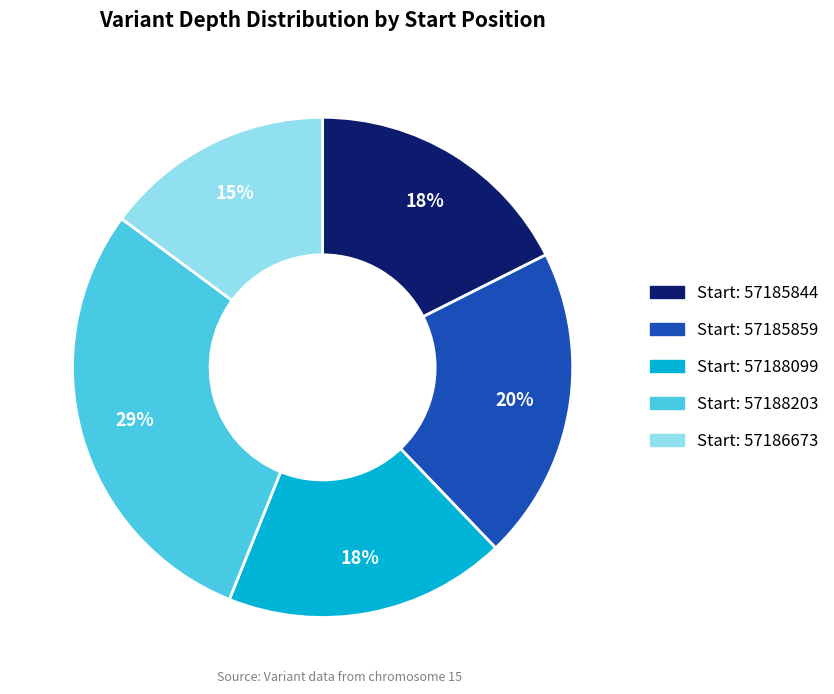

Does any single category account for the majority?

No